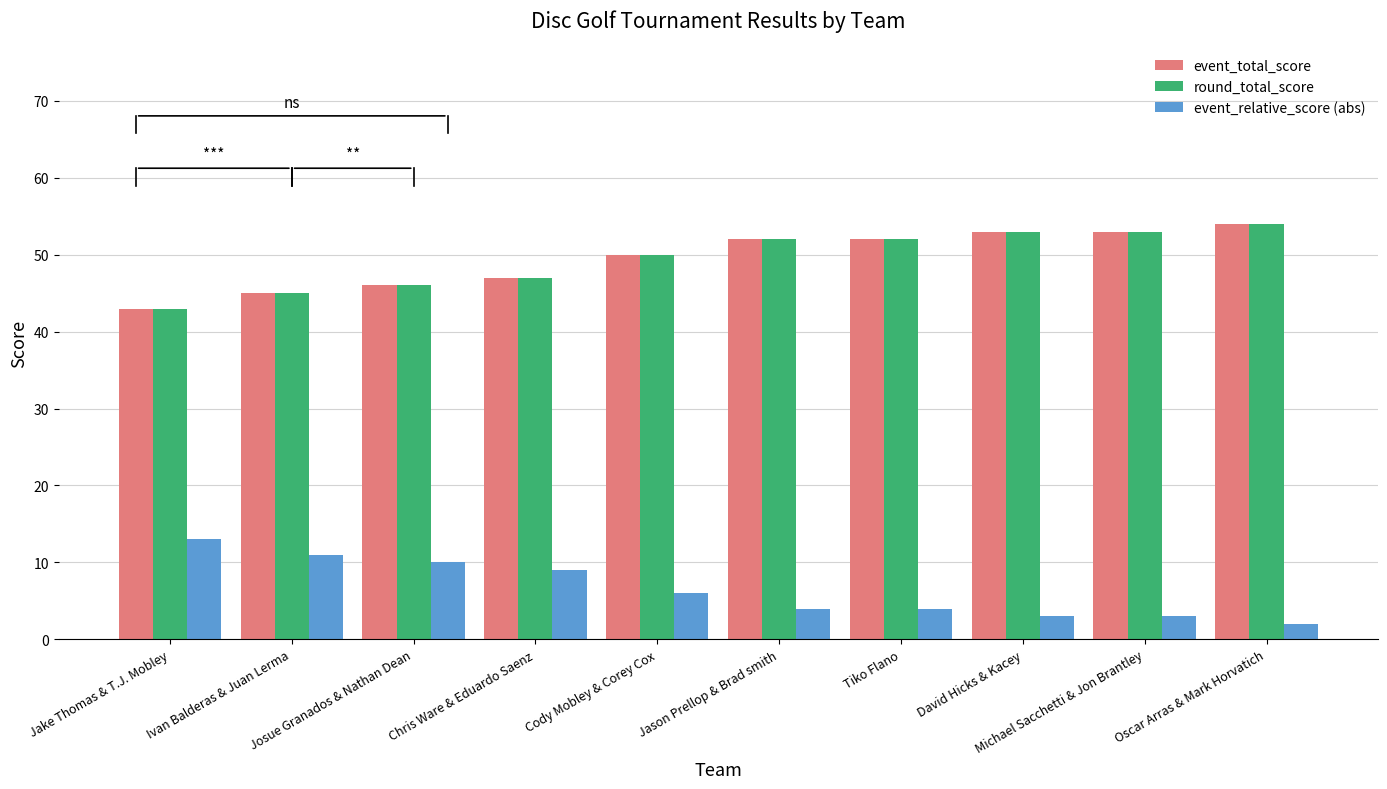

Is it true that round_total_score equals 16 at Josue Granados & Nathan Dean?

False